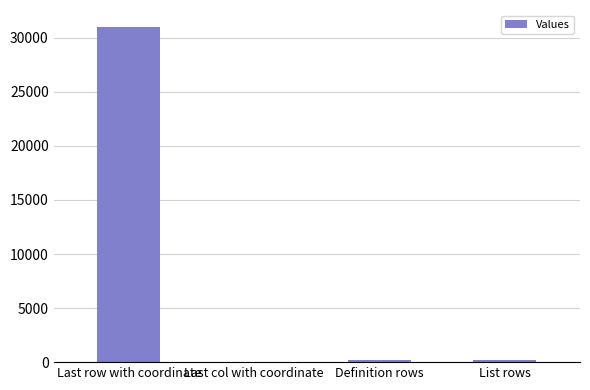

At which category does the chart reach its peak across all series?

Last row with coordinate